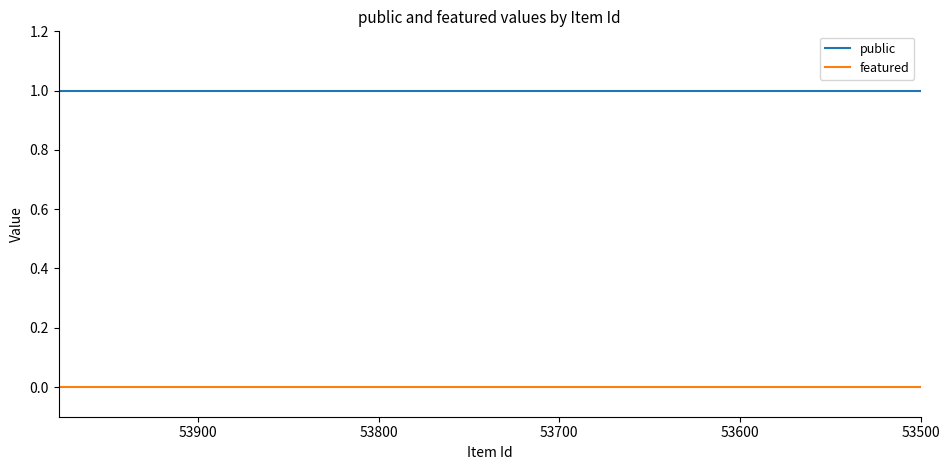

True or false: public has more than 2 interior local peaks.

False